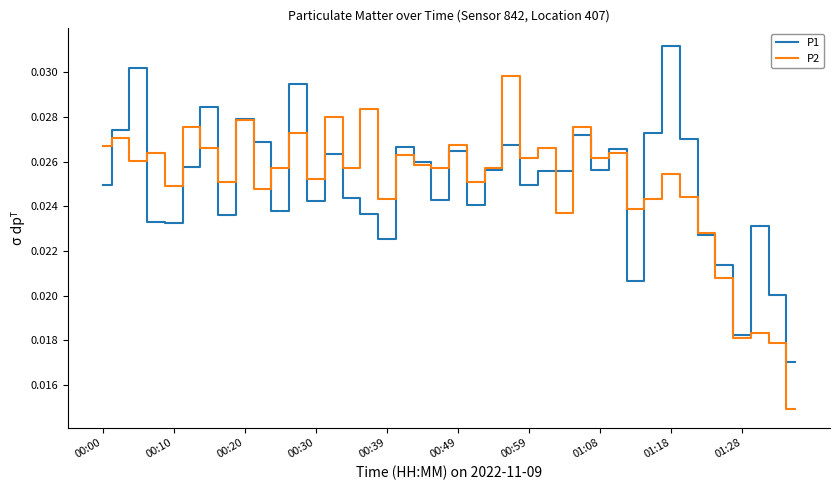

How many series are shown in this chart?

2